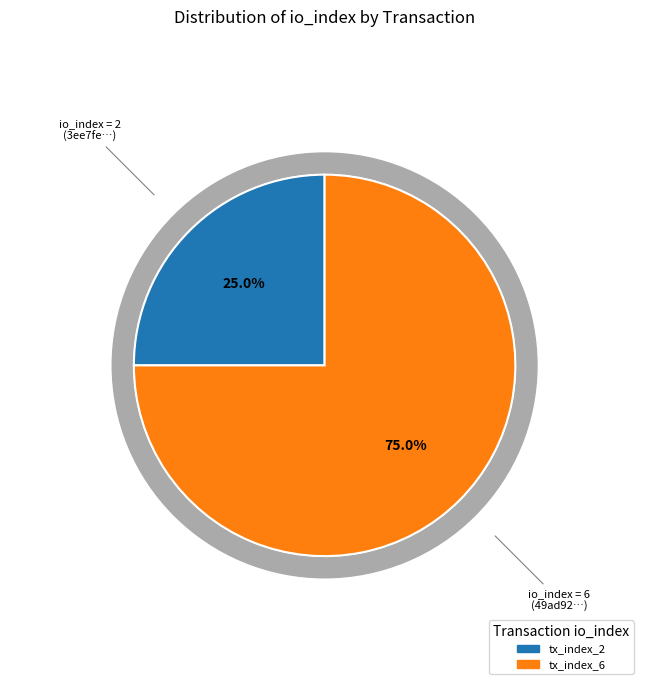

Count the number of slices in the pie.

2